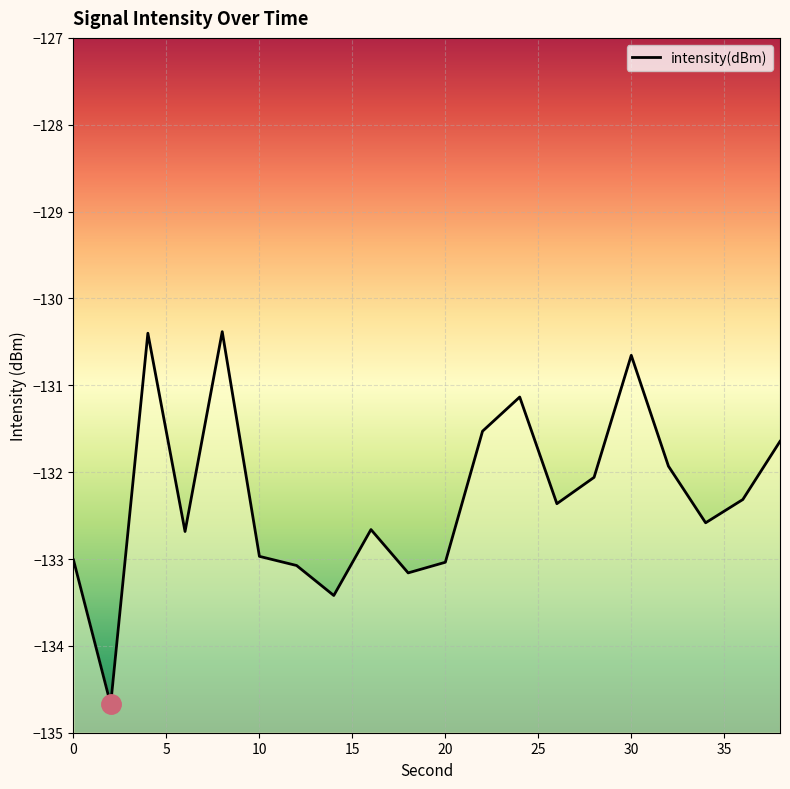

Which has a higher value, 0 or 20?

20